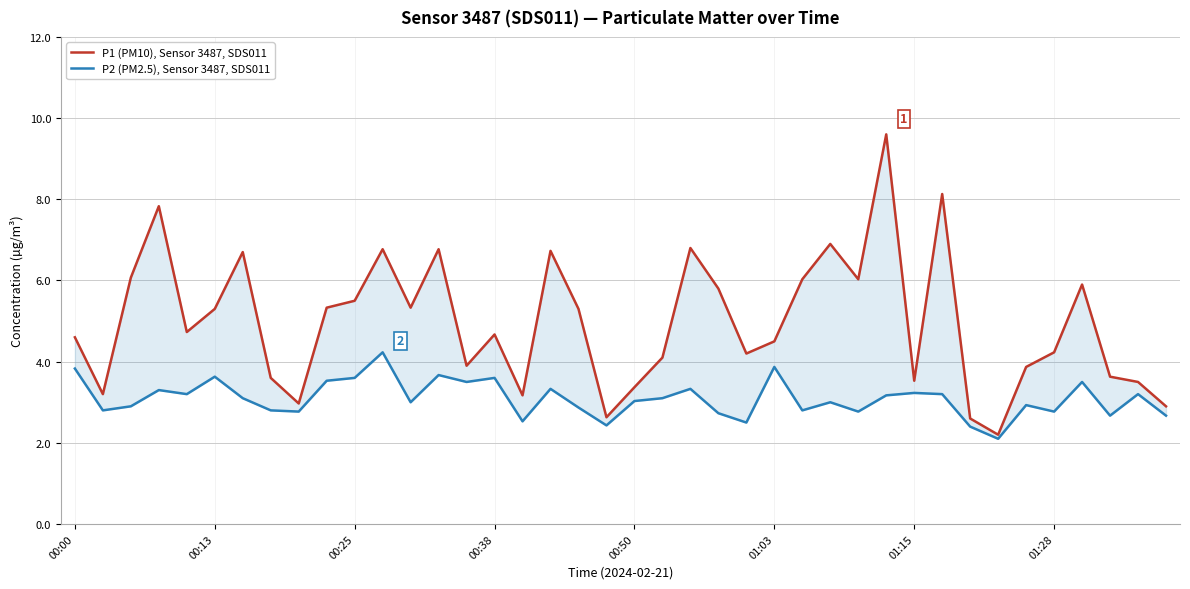

Count the number of categories in the chart.

40